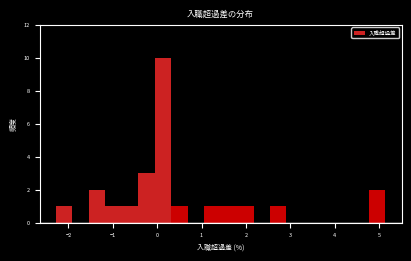

Around what value on the x-axis is the tallest bar? Give the approximate position of its centre, as read against the axis.

0.1